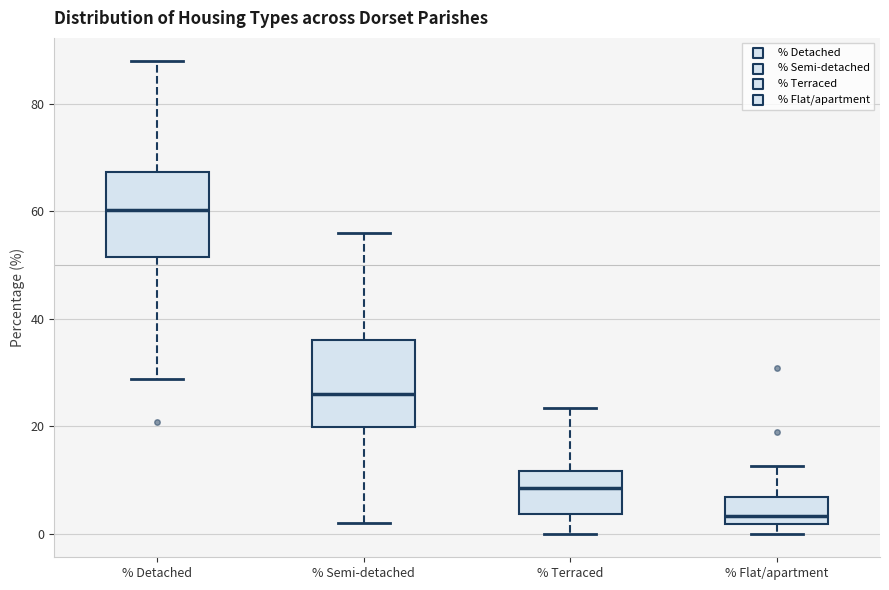

Where is the upper edge of the box for % Flat/apartment on the y-axis? The values are not printed on the chart, so give them approximately, as read against the axis.

6